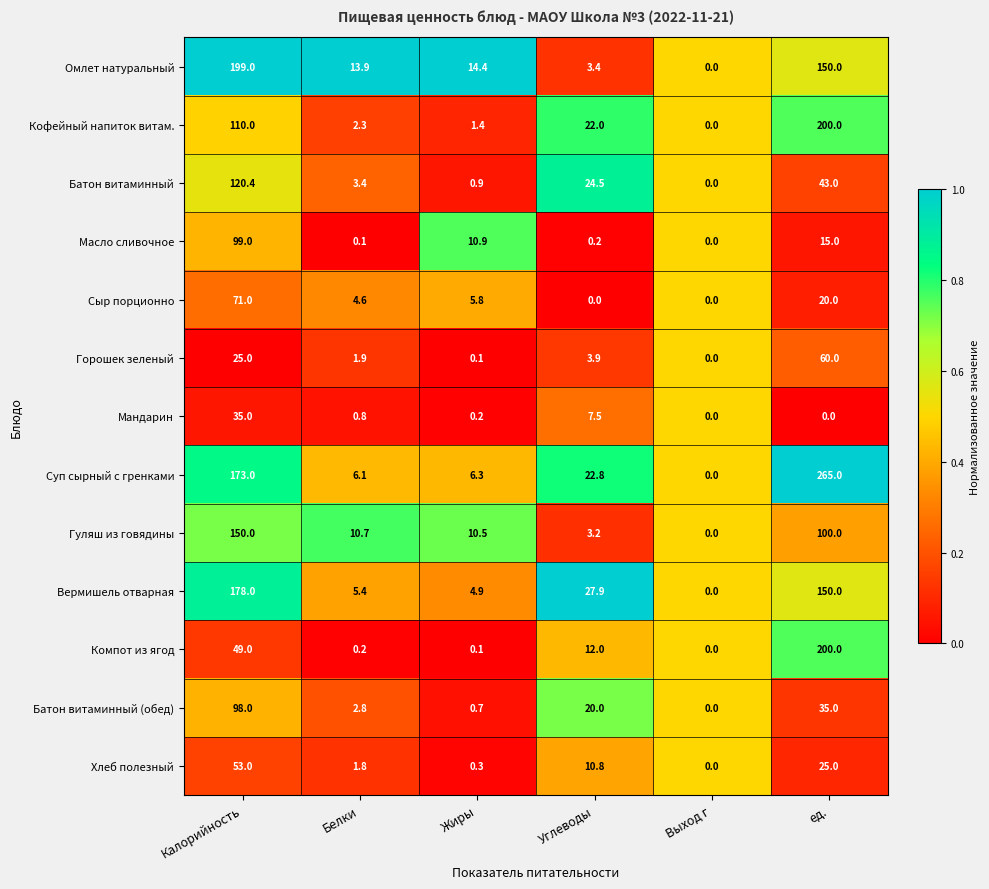

Which series has the largest total across all categories?

Суп сырный с гренками